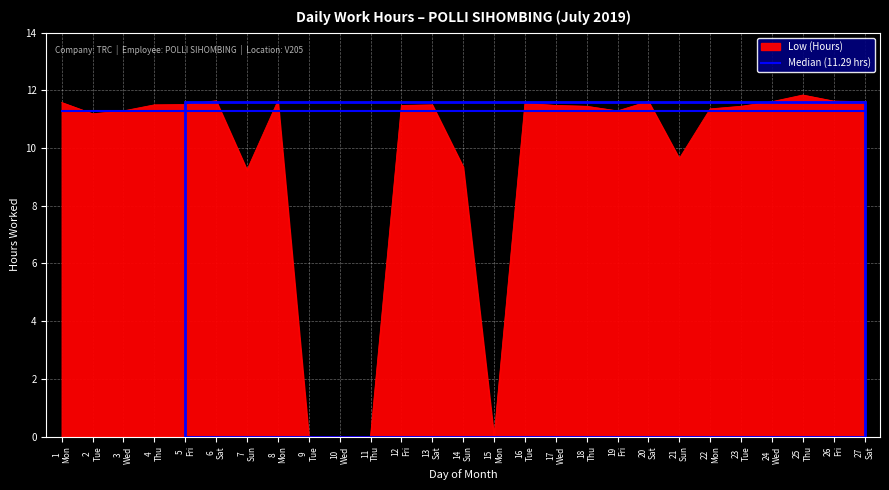

Which series has the widest spread of values?

Low (Hours)